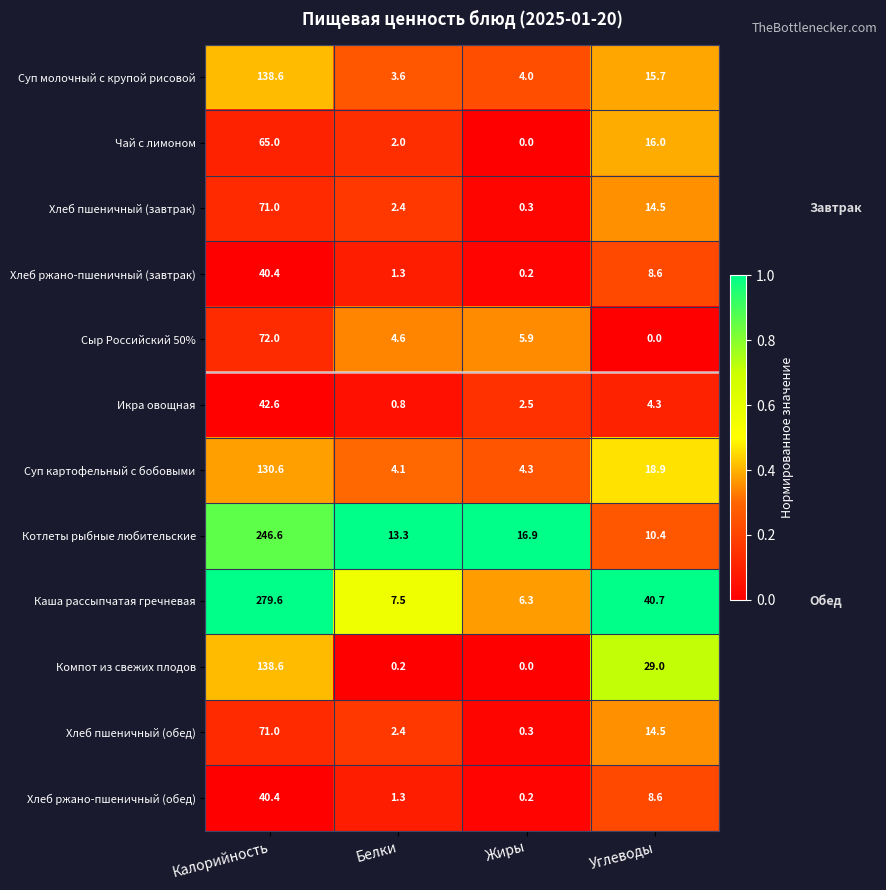

Which series has the largest range (max minus min)?

Каша рассыпчатая гречневая